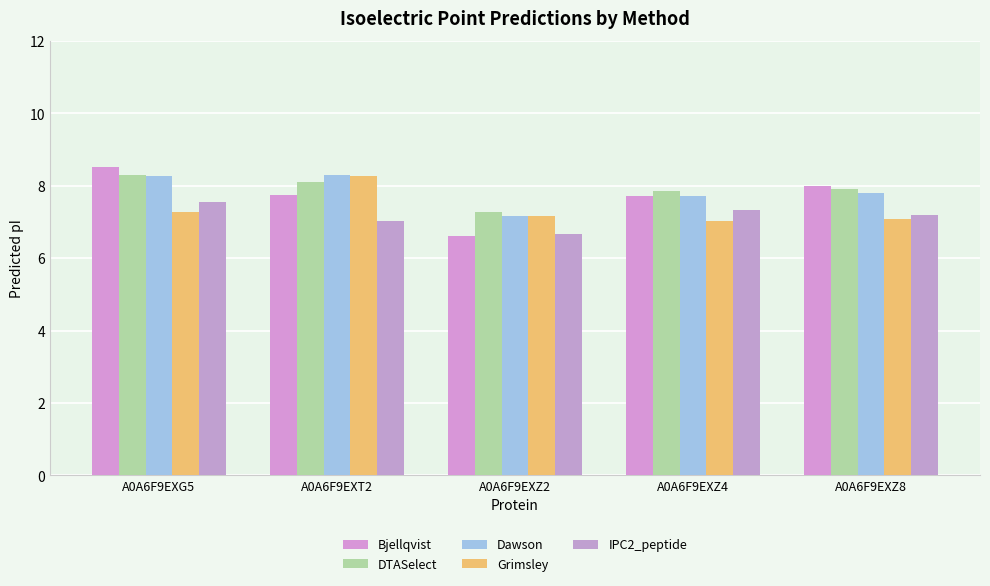

True or false: IPC2_peptide has a value of 4.0 at A0A6F9EXZ4.

False